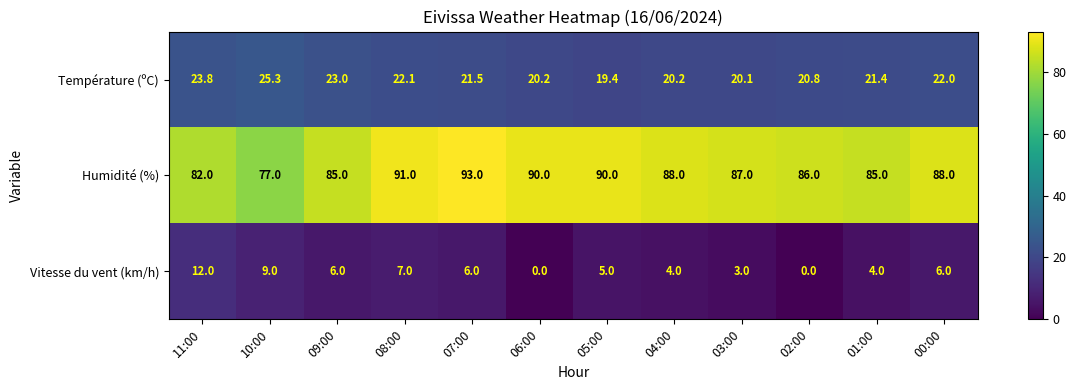

How many categories are shown in the chart?

12